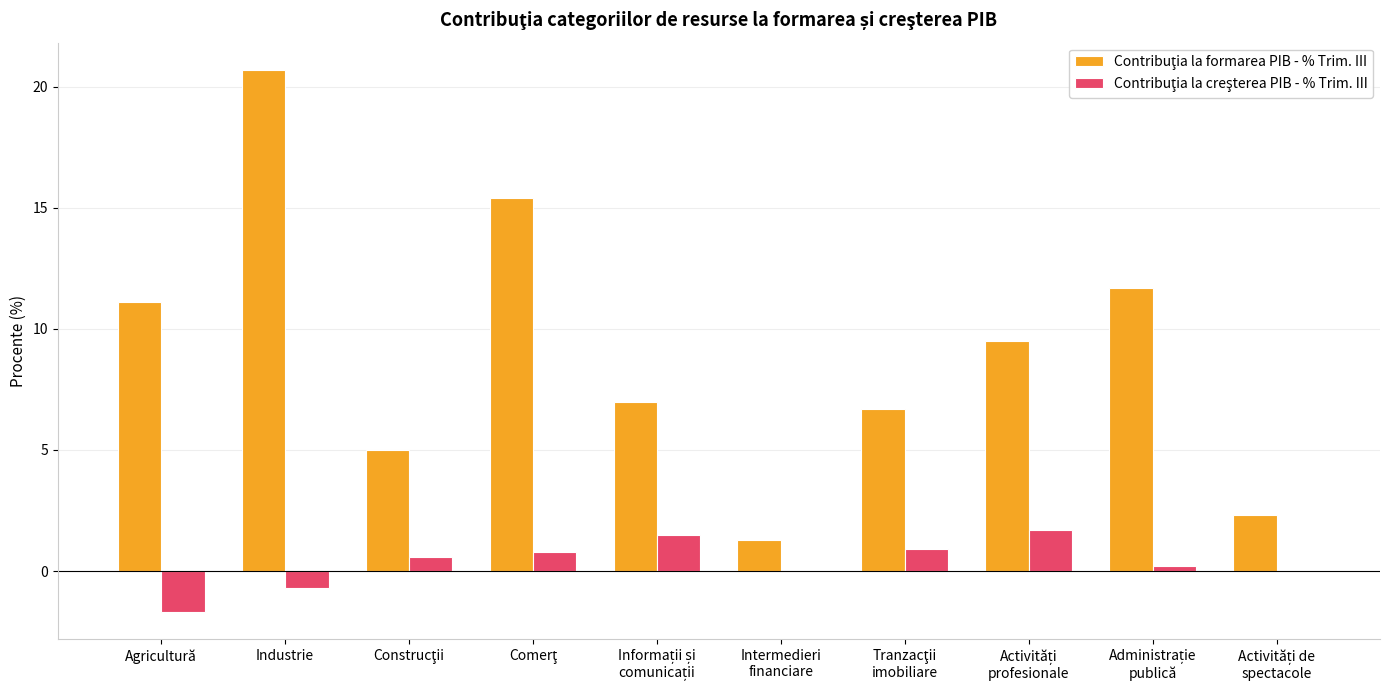

At which category does the chart reach its peak across all series?

Industrie